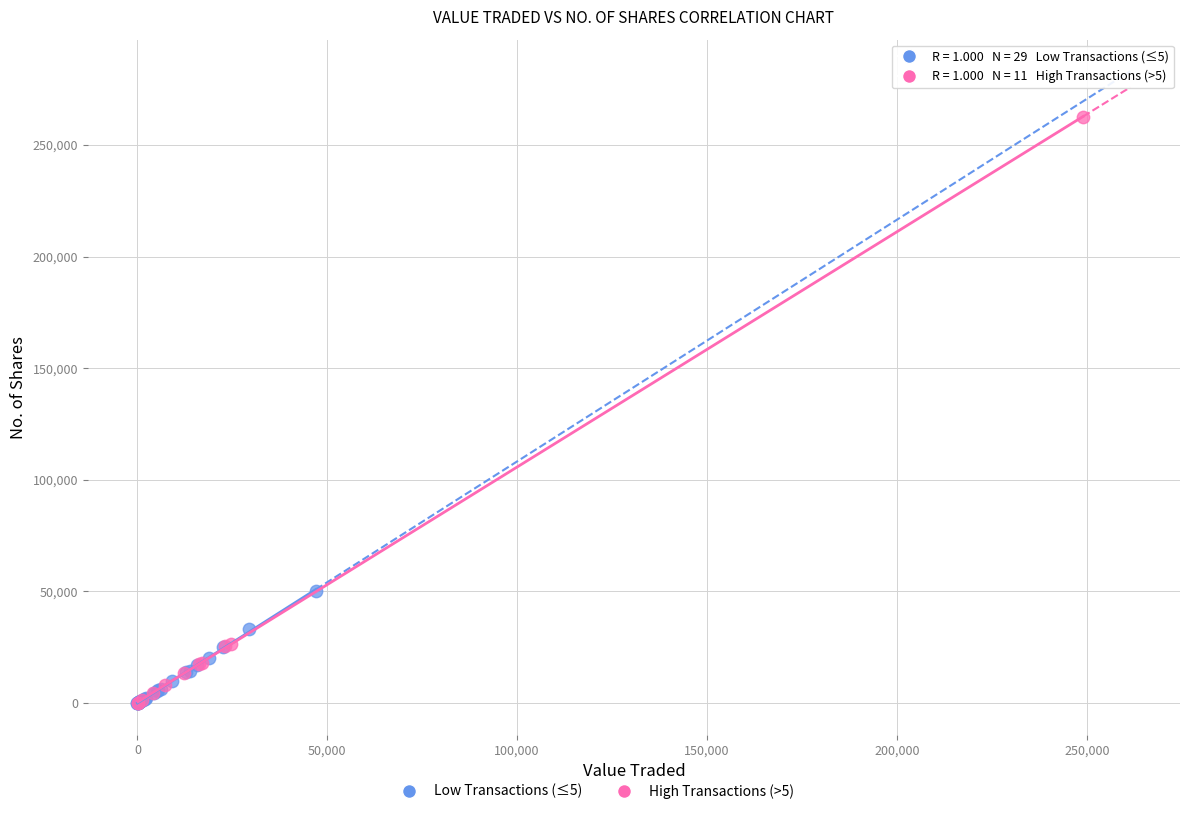

Which series reaches the maximum Y coordinate?

High Transactions (>5)